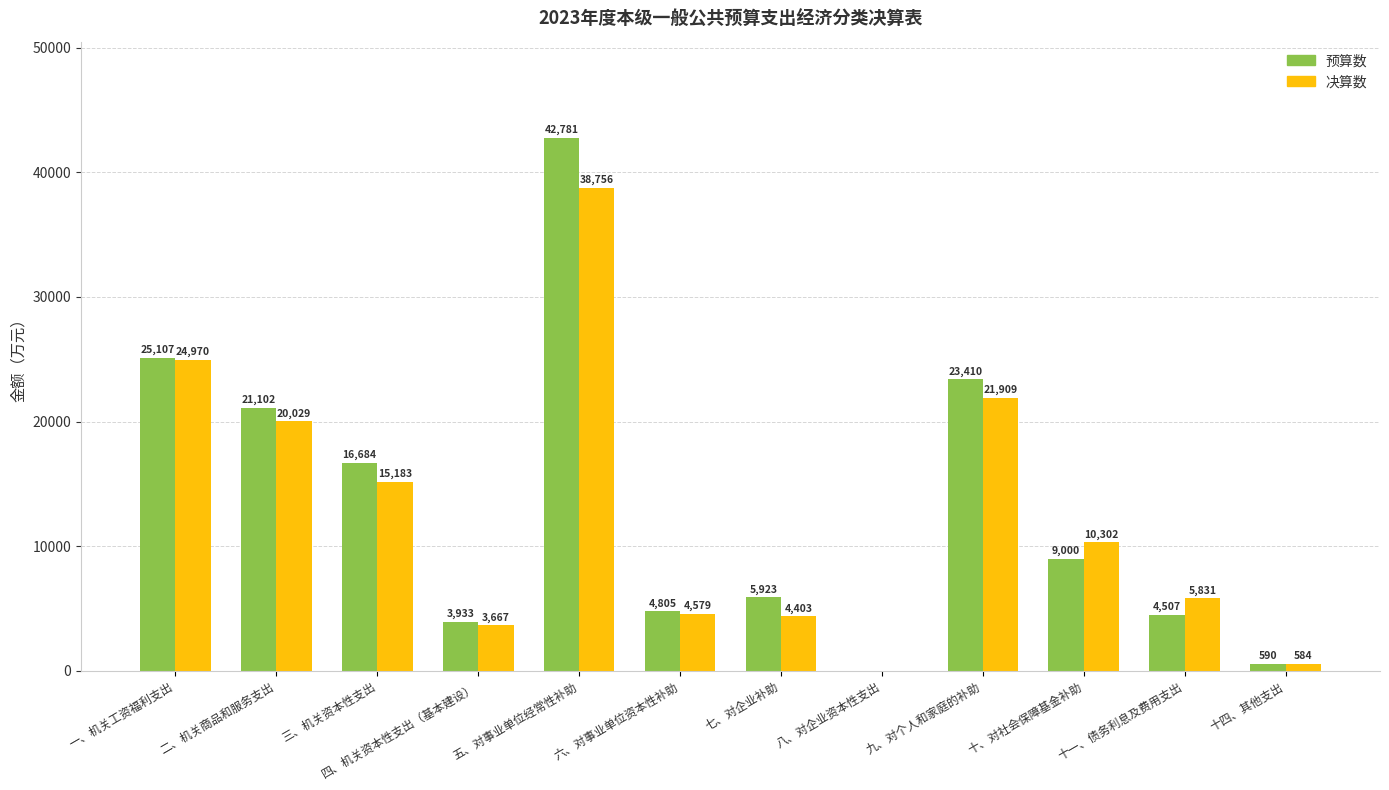

Which series has the largest range (max minus min)?

预算数